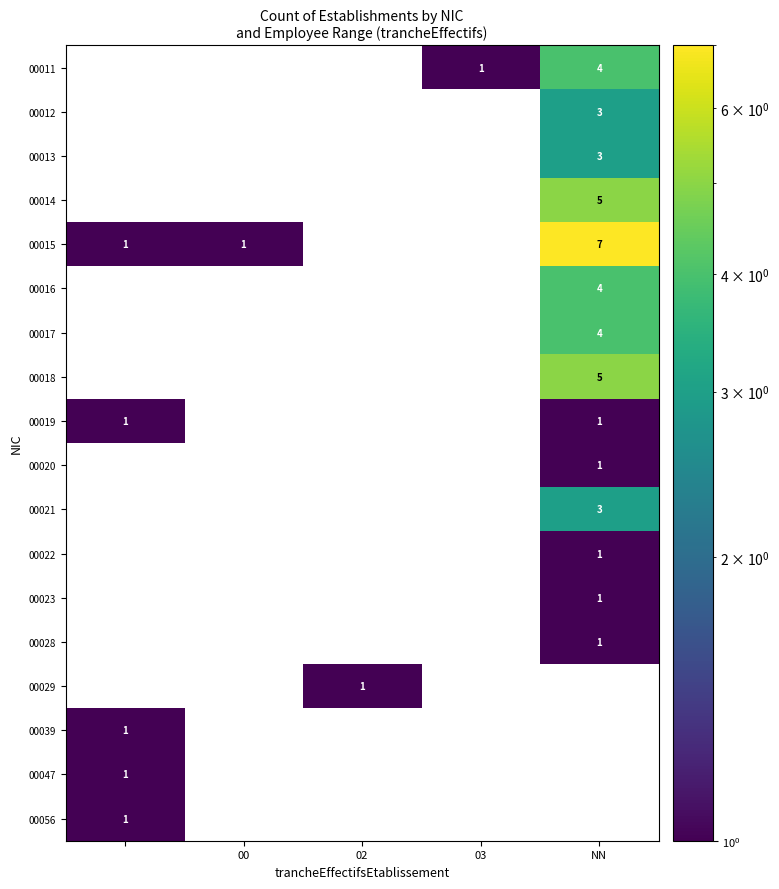

Is it true that 00016 equals 4 at NN?

True